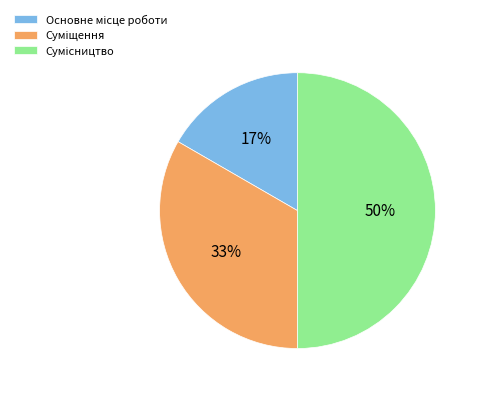

To the nearest percent, what is the average slice percentage?

33%